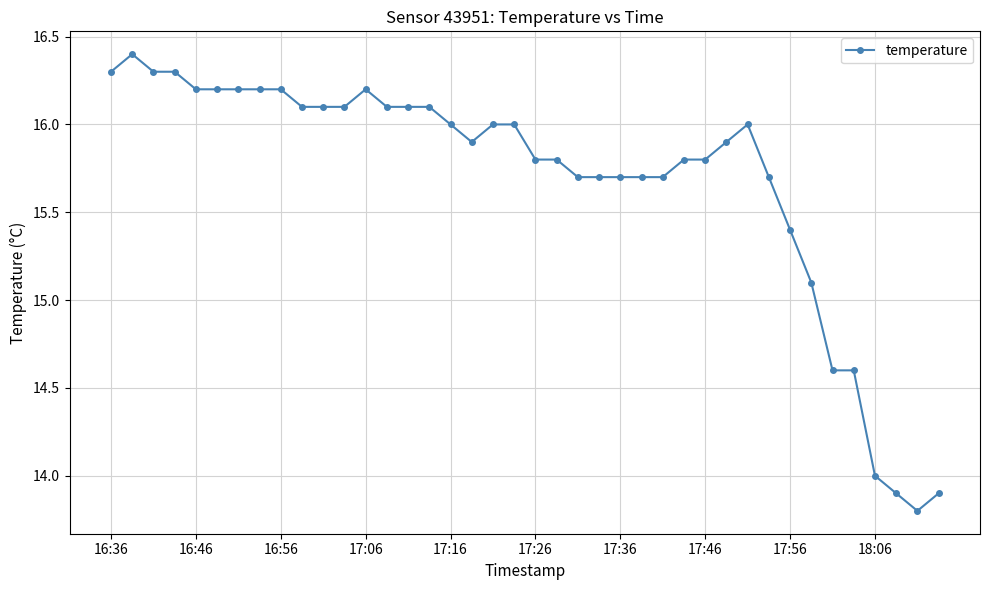

What is the value of the 22nd point from the left?

15.8